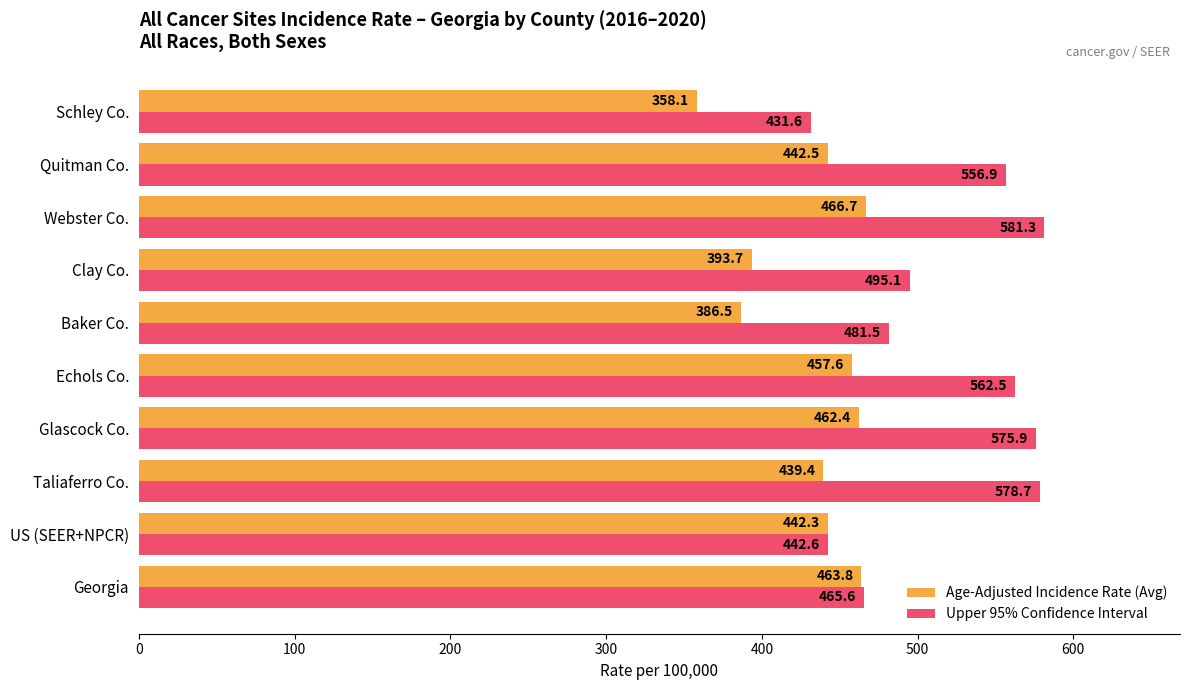

What is the difference between the maximum and minimum values in the Upper 95% Confidence Interval series?

149.7